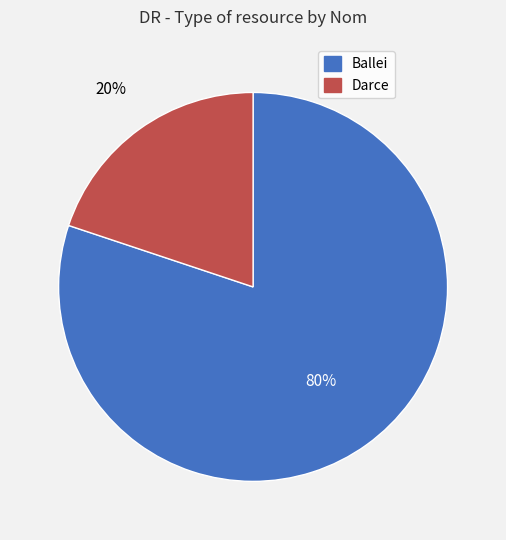

To the nearest percent, what percentage of the pie is Ballei?

80%